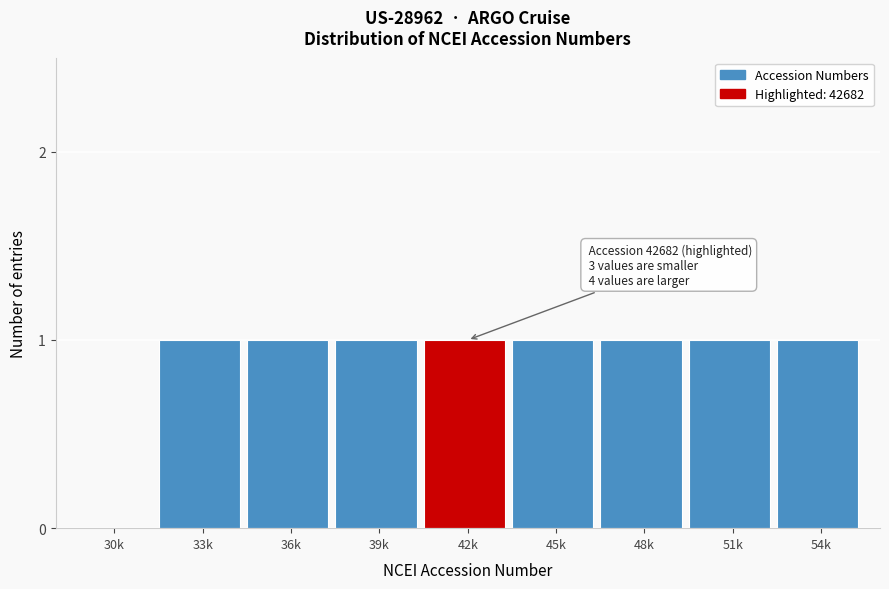

Reading left to right, list all the values displayed in this chart.

30k=0	33k=1	36k=1	39k=1	42k=1	45k=1	48k=1	51k=1	54k=1